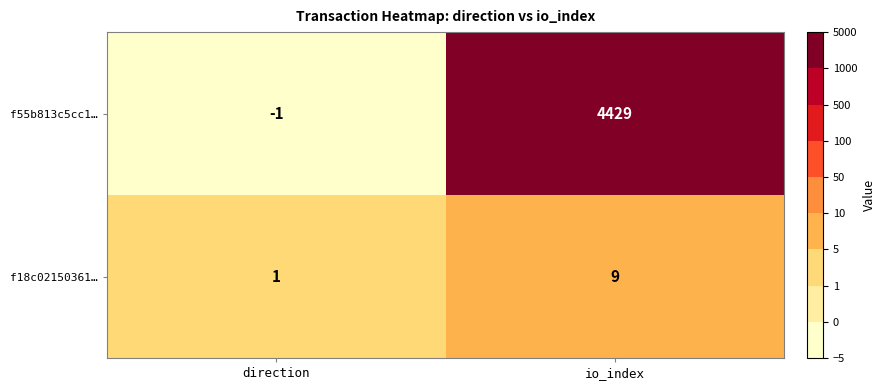

What is the smallest value displayed?

-1